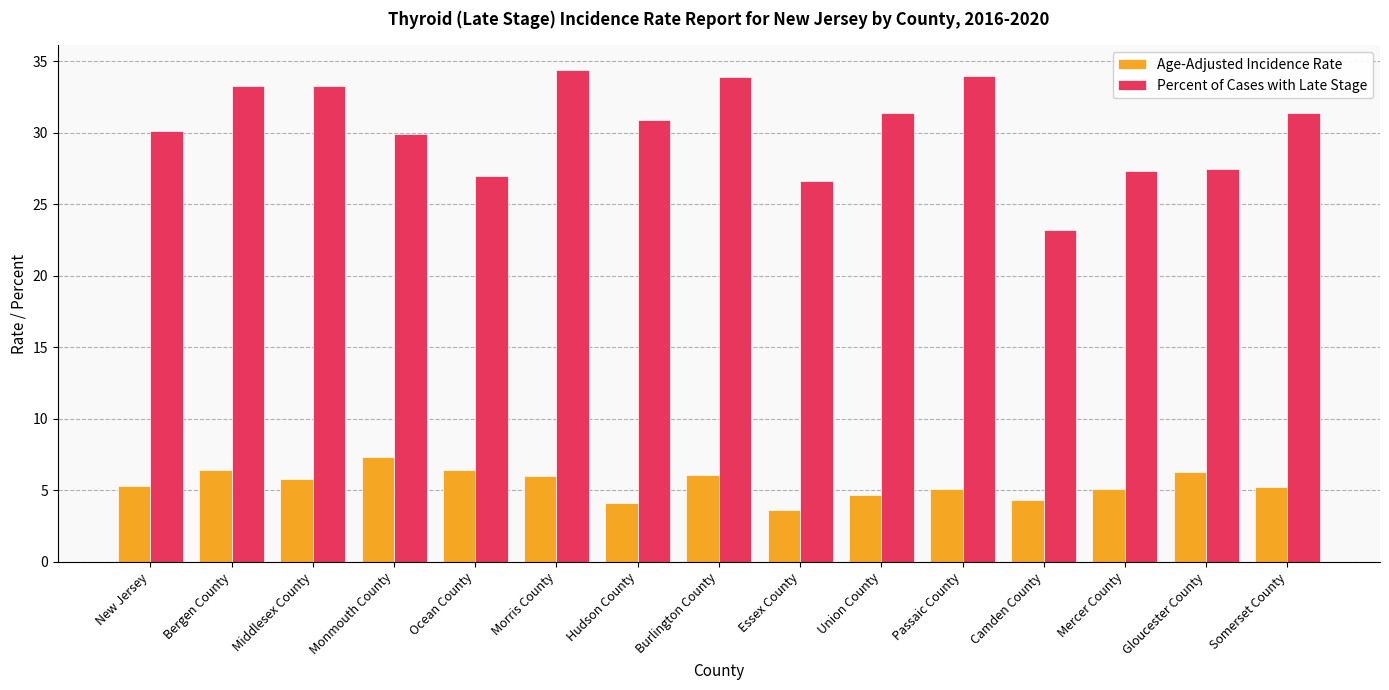

List the series in order of their peak value, highest first.

Percent of Cases with Late Stage, Age-Adjusted Incidence Rate